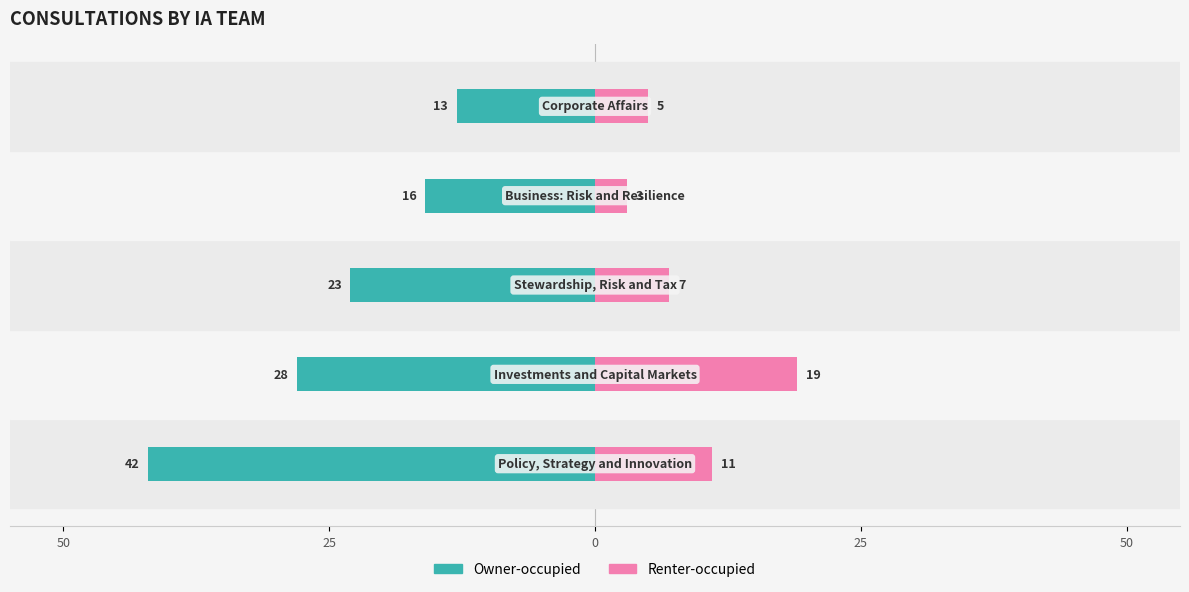

What is the highest value of the Renter-occupied series?

19